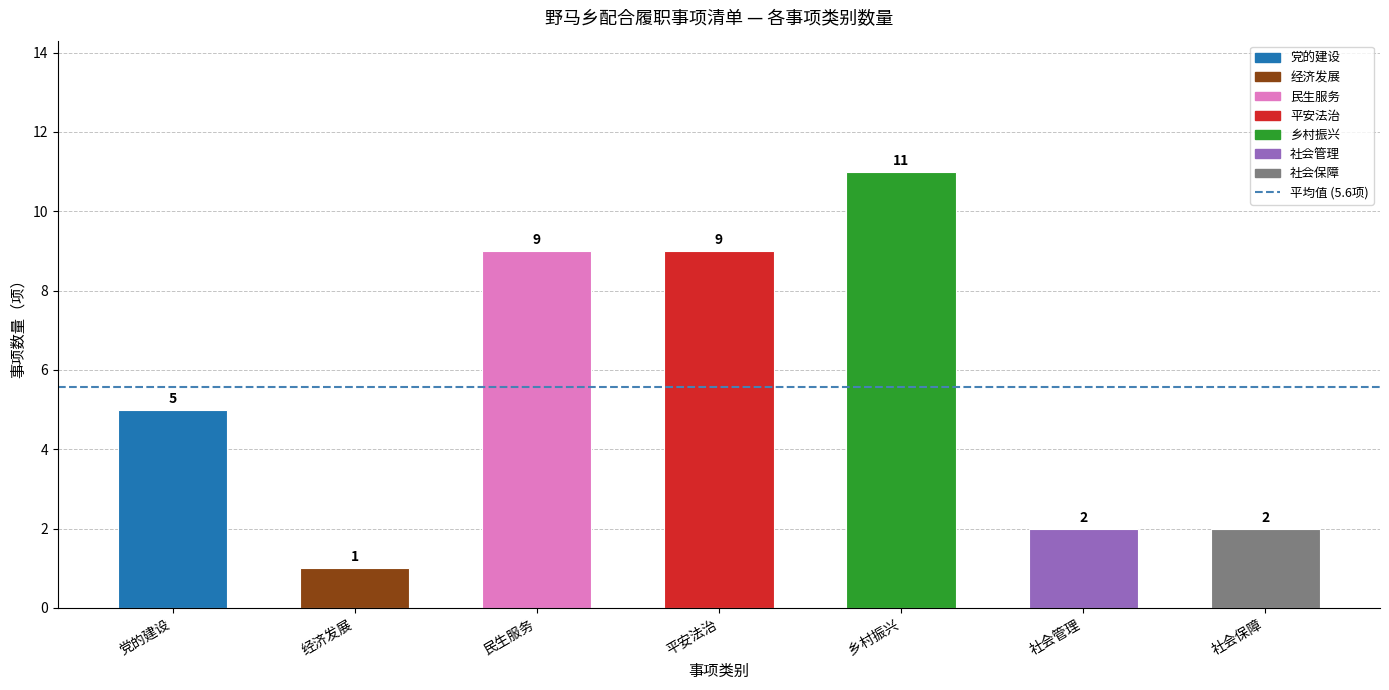

What is the difference between the second highest and minimum values?

8